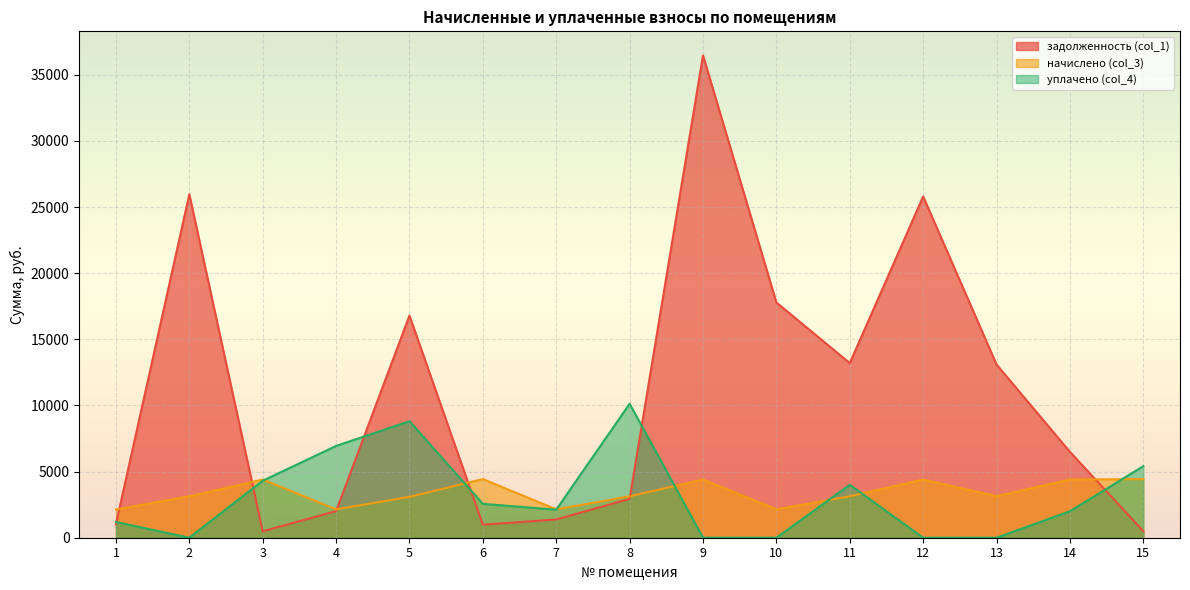

List the series in order of their peak value, lowest first.

начислено (col_3), уплачено (col_4), задолженность (col_1)